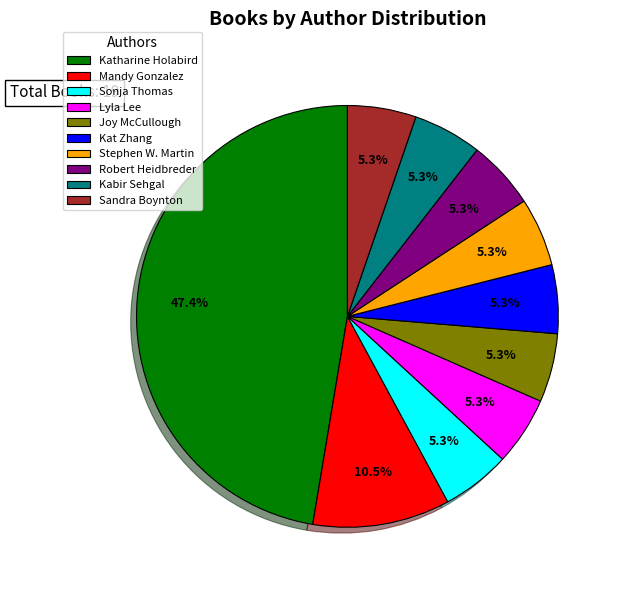

What portion of the pie excludes Robert Heidbreder?

94.7%